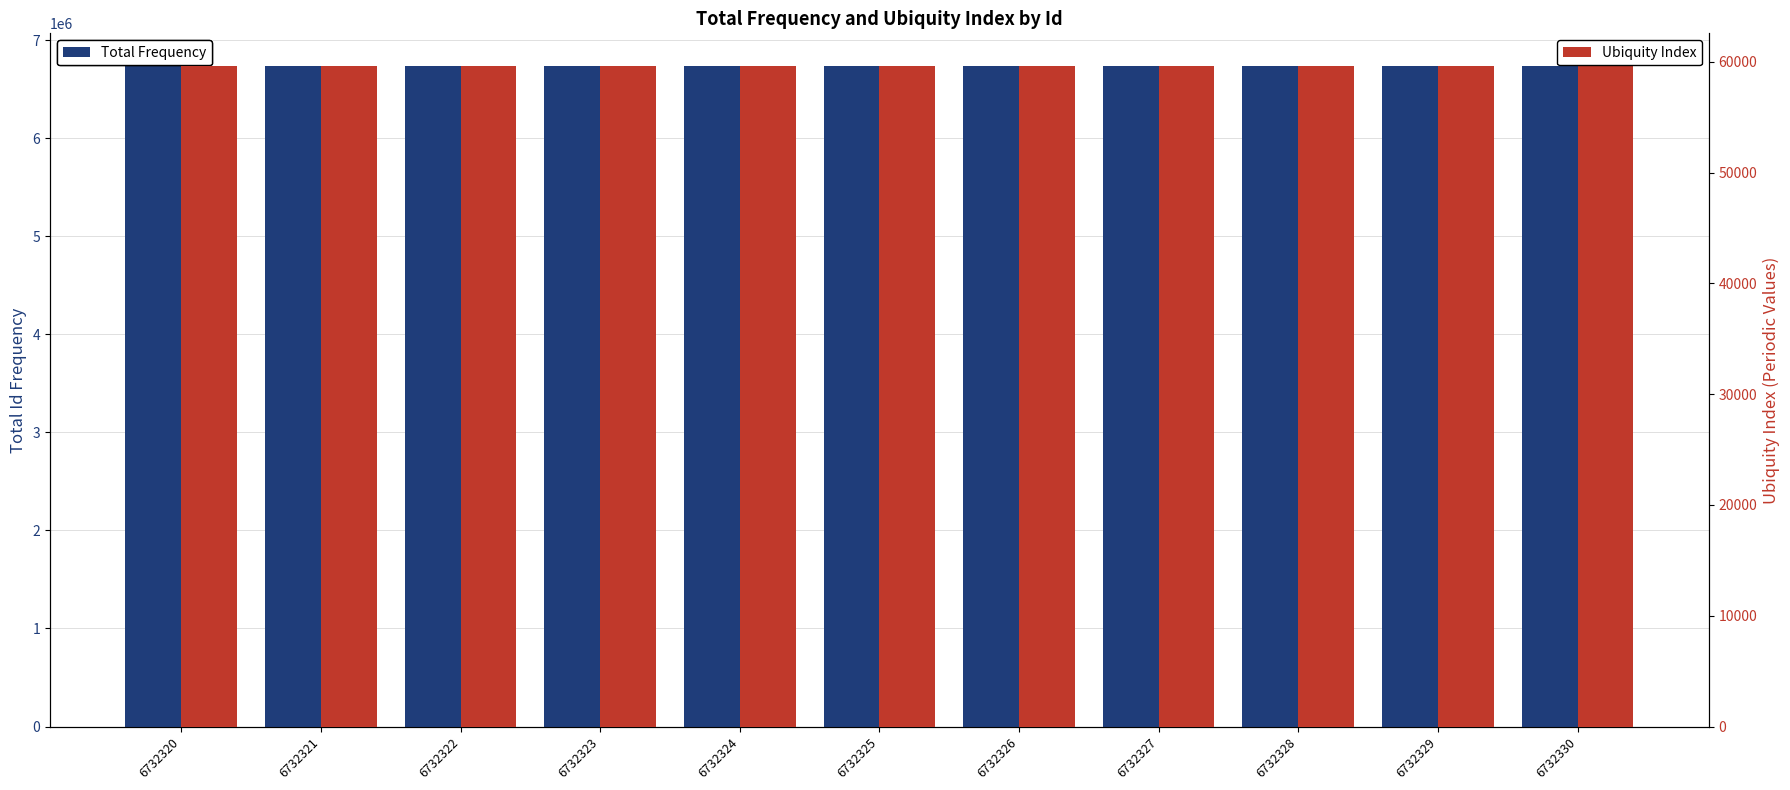

List the series in order of their overall mean, highest first.

Total Frequency, Ubiquity Index